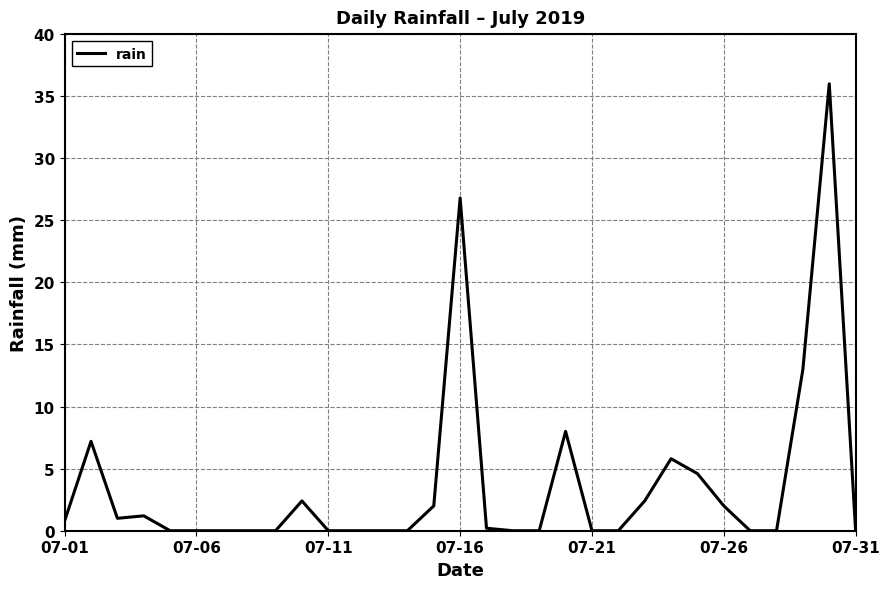

What is the difference between the maximum and minimum values?

36.0